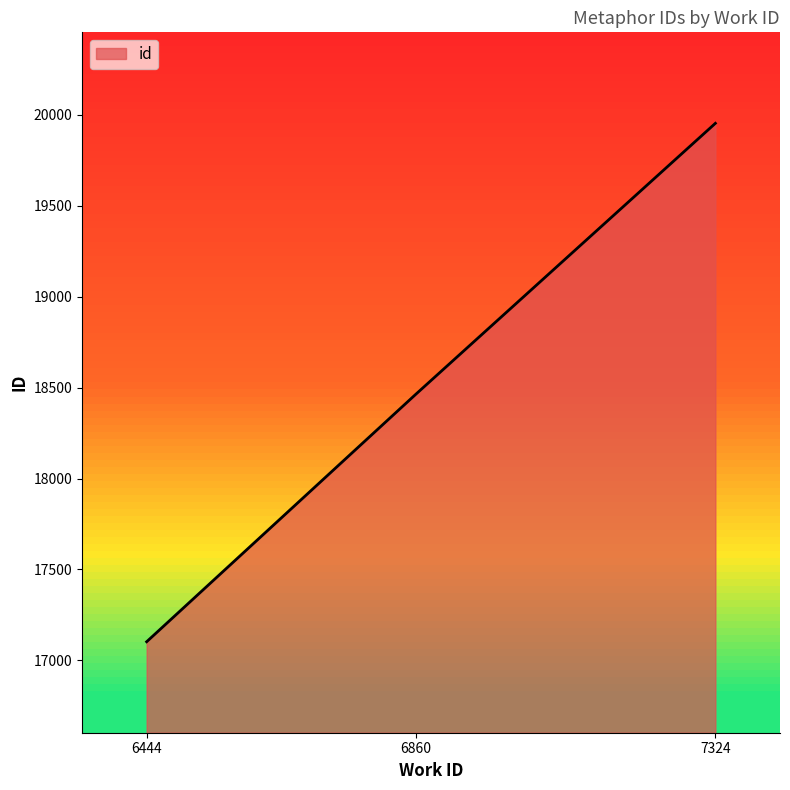

Which label corresponds to the largest value in the chart?

7324